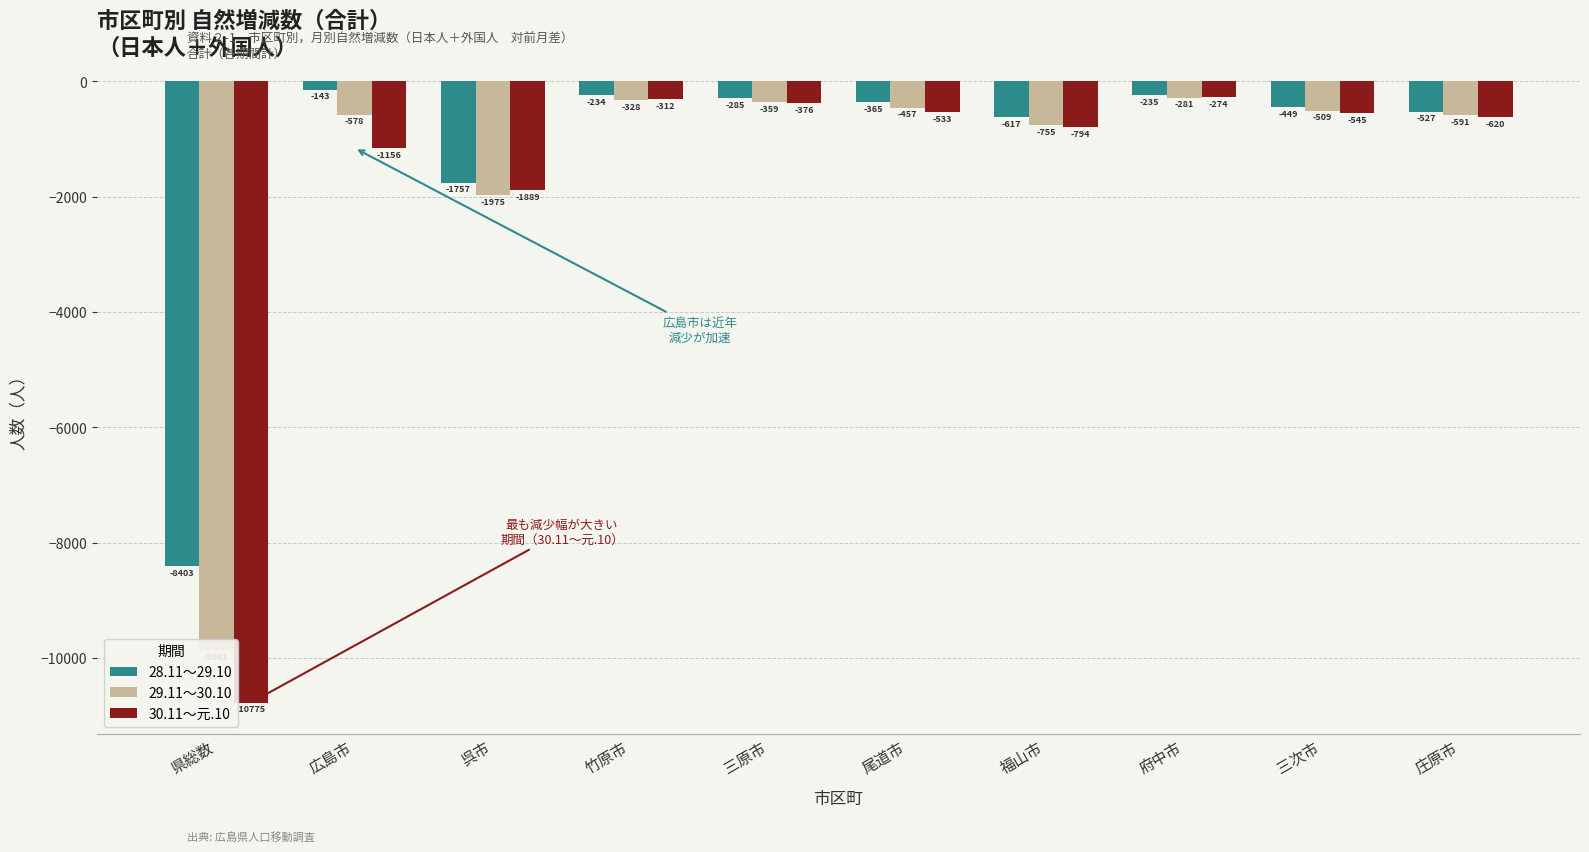

Which series has the widest spread of values?

30.11～元.10